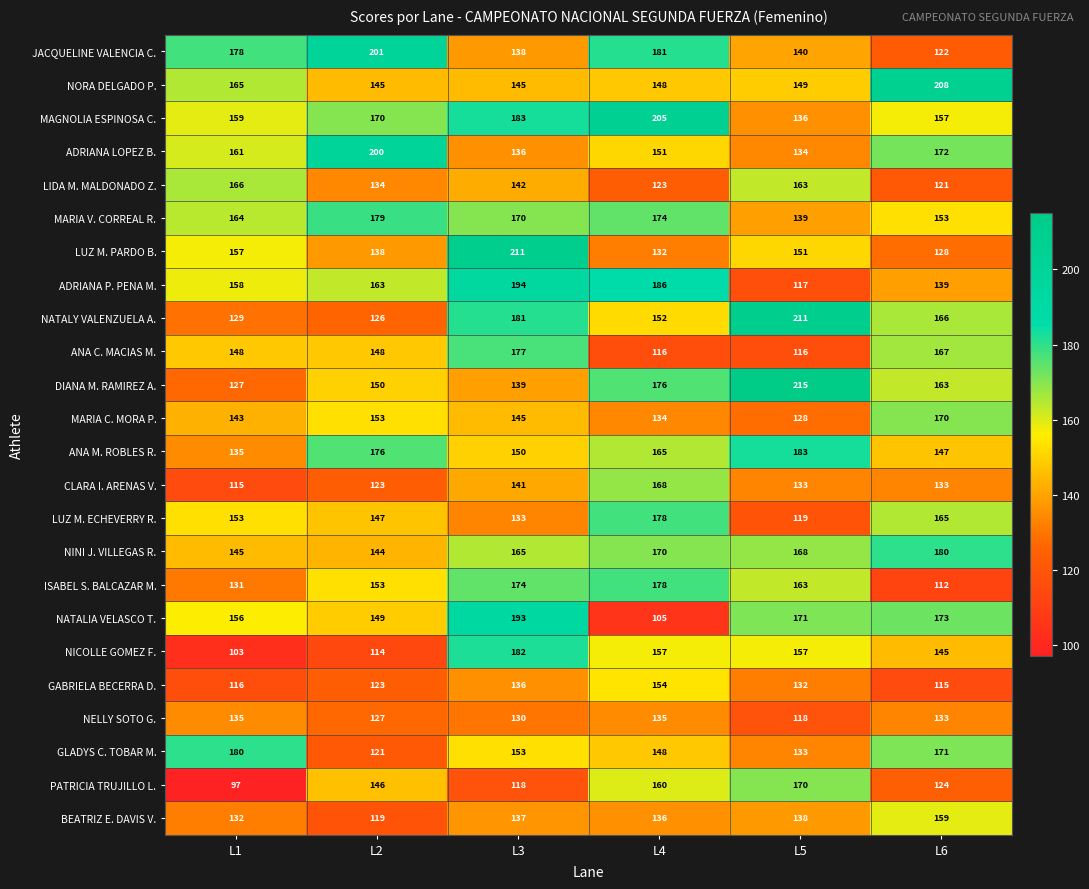

What is the total value across all series at L5?

3584